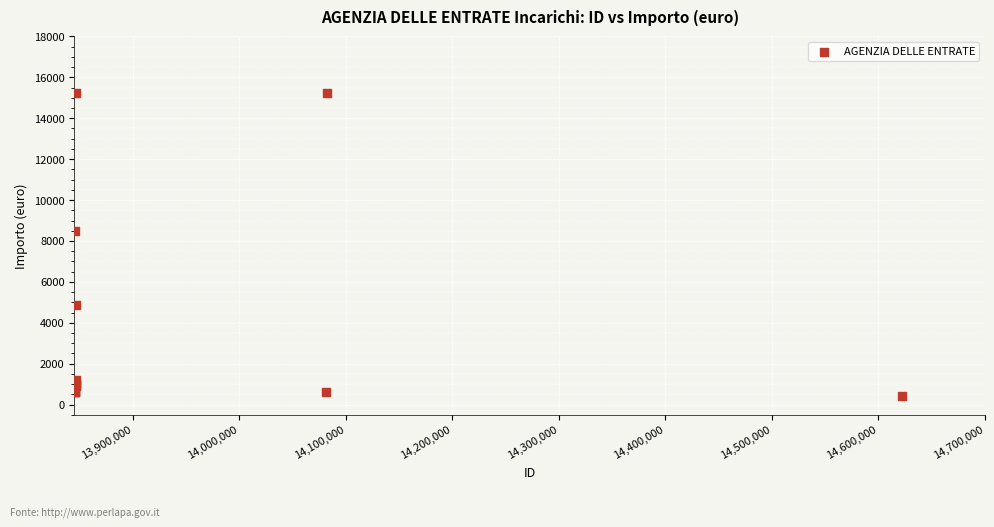

What Y value in the scatter plot is closest to 7826?

8470.0